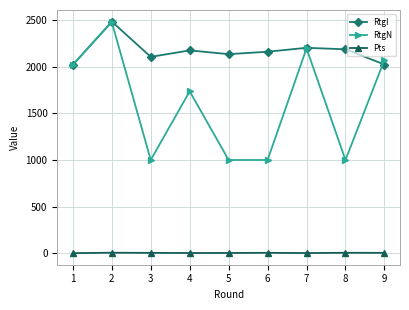

What is the average value of the RtgI series?

2165.1